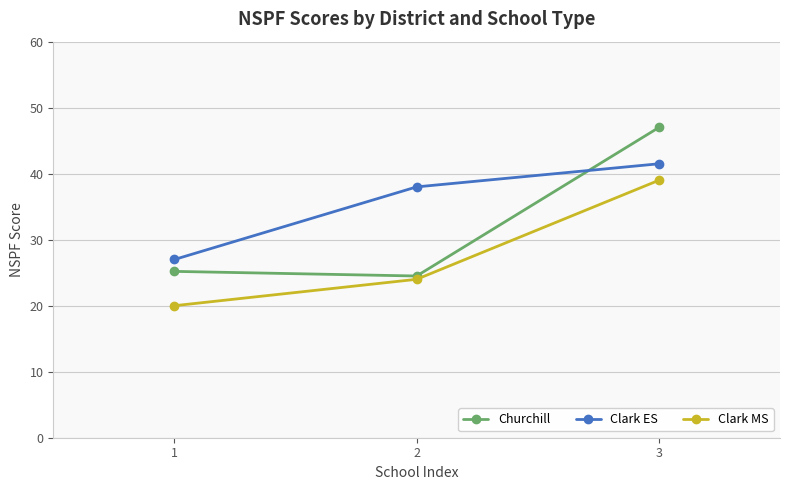

Reading left to right, transcribe all the data shown in this chart.

Churchill: 1=25.2	2=24.5	3=47.0
Clark ES: 1=27.0	2=38.0	3=41.5
Clark MS: 1=20.0	2=24.0	3=39.0